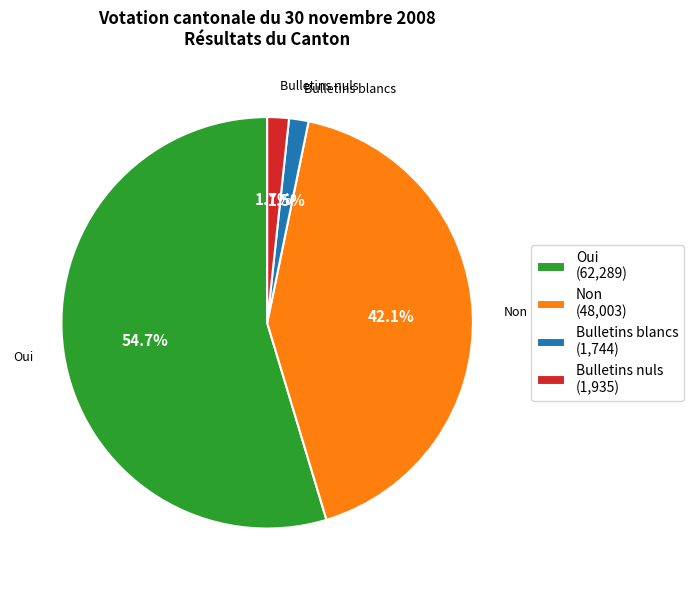

To the nearest percent, what is the difference between the largest and smallest slice percentages?

53%